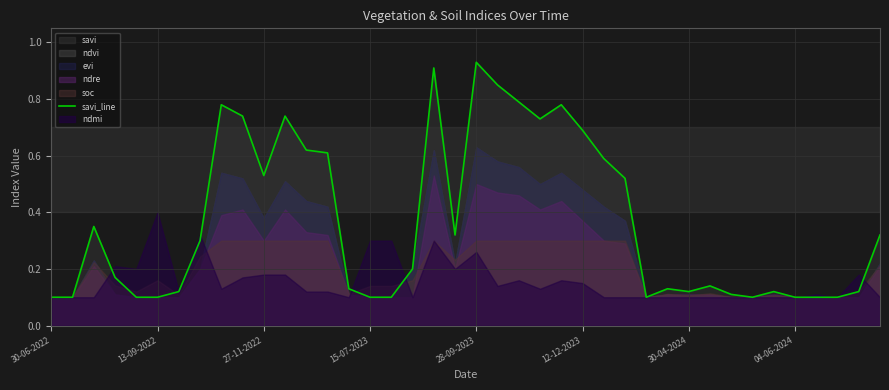

True or false: the data has more than 1 interior local peaks.

True